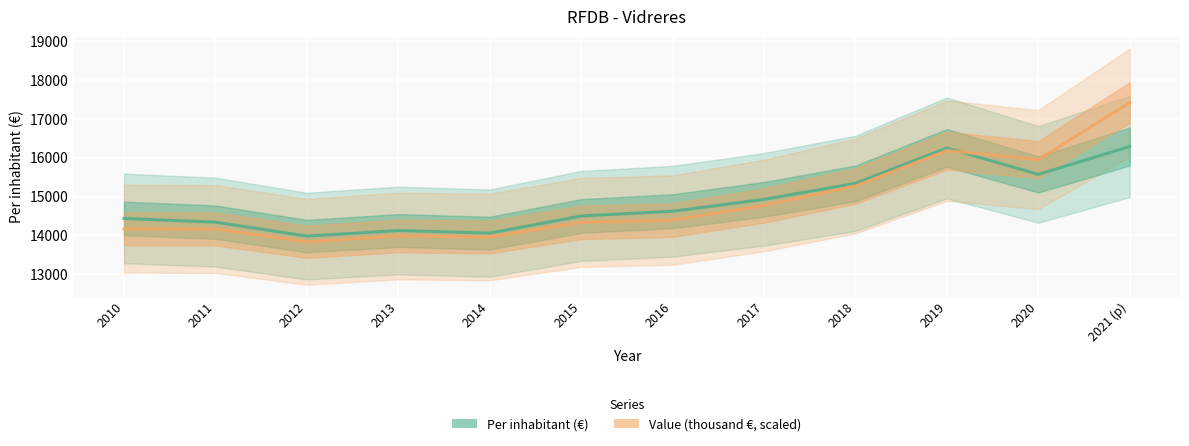

In Per inhabitant (€), how many points are lower than both neighbors (excluding endpoints)?

3